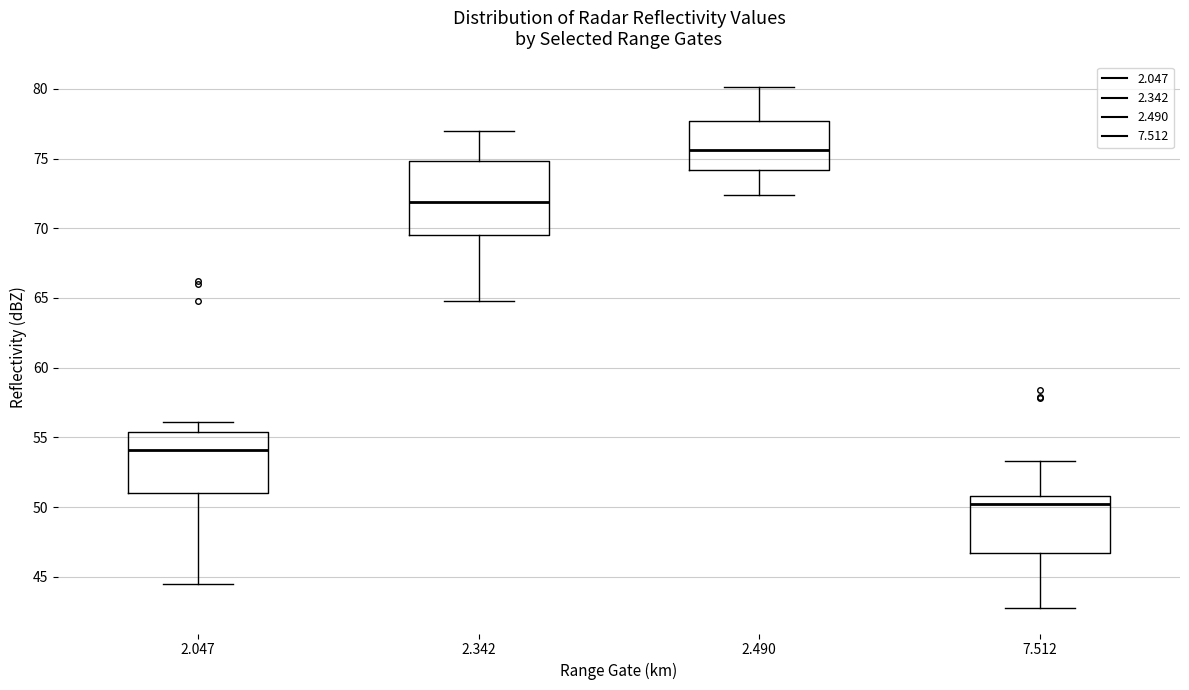

Where does the lower whisker of the box at x = 7.512 end on the y-axis? The values are not printed on the chart, so give them approximately, as read against the axis.

43.0